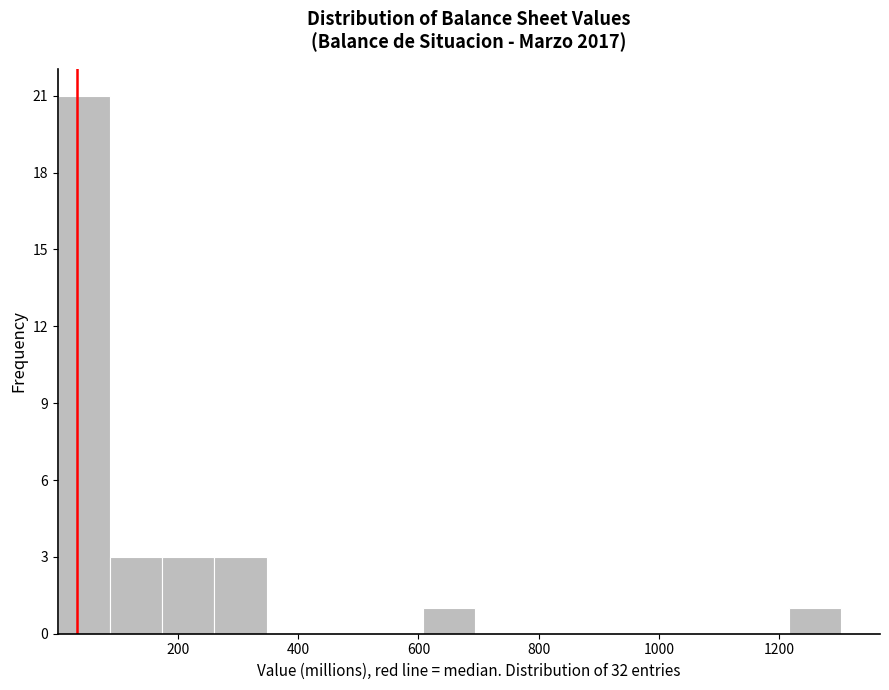

Reading left to right, transcribe this chart: for each bar, give the range it covers on the x-axis and its height. Neither the bar edges nor the heights are printed on the chart, so give them approximately, as read against the axes.

0 to 80: 21
80 to 180: 3
180 to 260: 3
260 to 340: 3
340 to 440: 0
440 to 520: 0
520 to 600: 0
600 to 700: 1
700 to 780: 0
780 to 860: 0
860 to 960: 0
960 to 1040: 0
1040 to 1120: 0
1120 to 1220: 0
1220 to 1300: 1